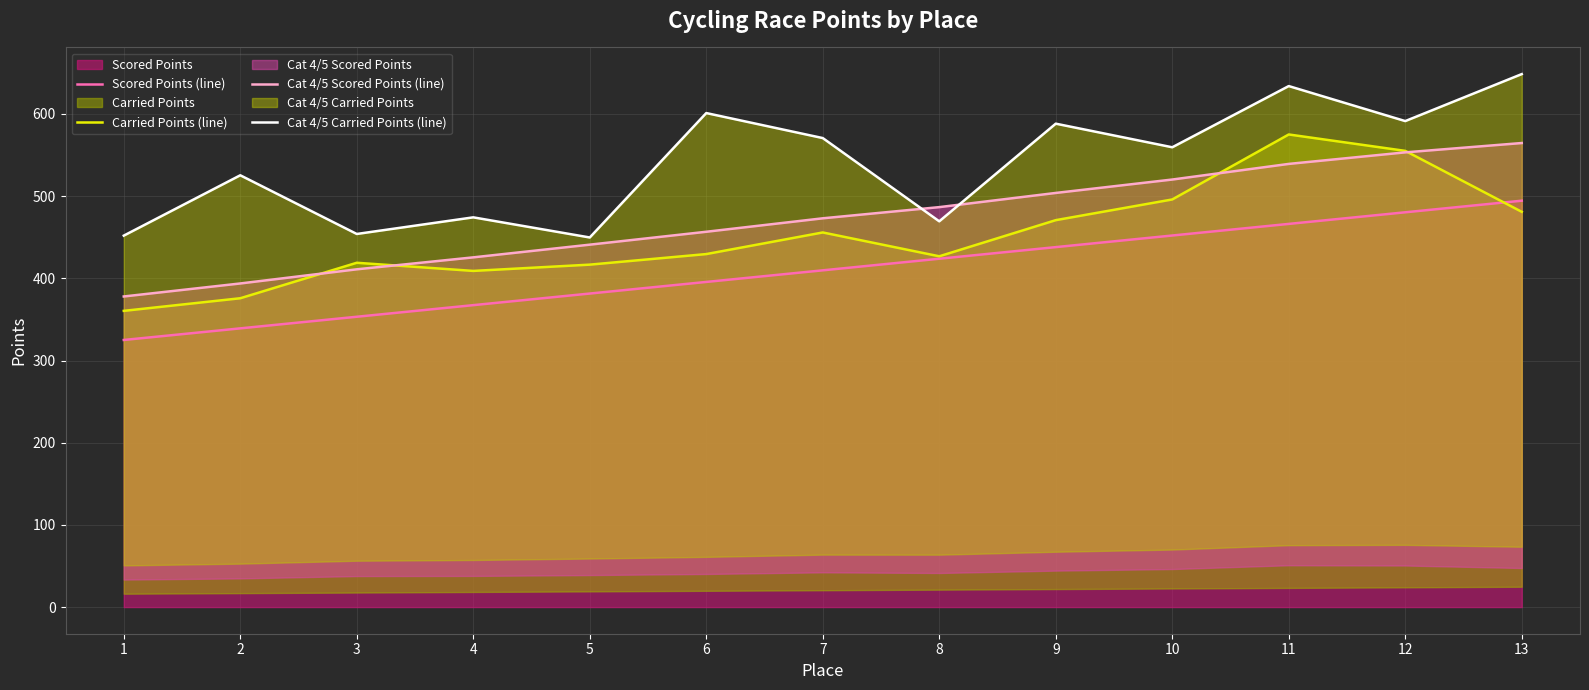

True or false: Scored Points (line) has more than 1 interior local peaks.

False